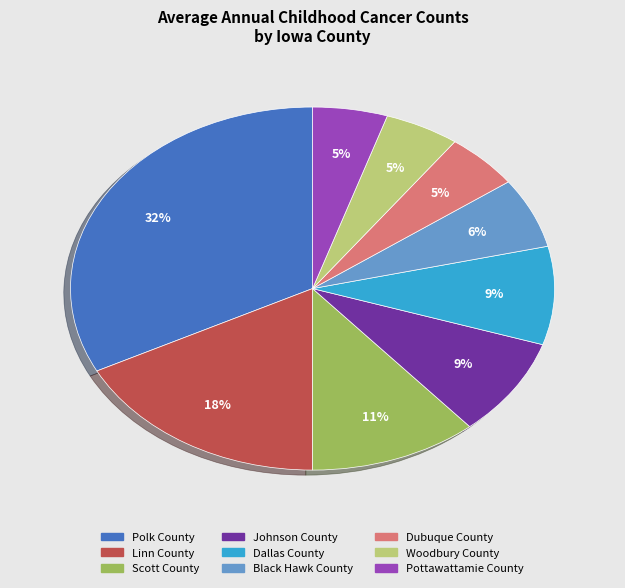

How many segments does this pie chart have?

9